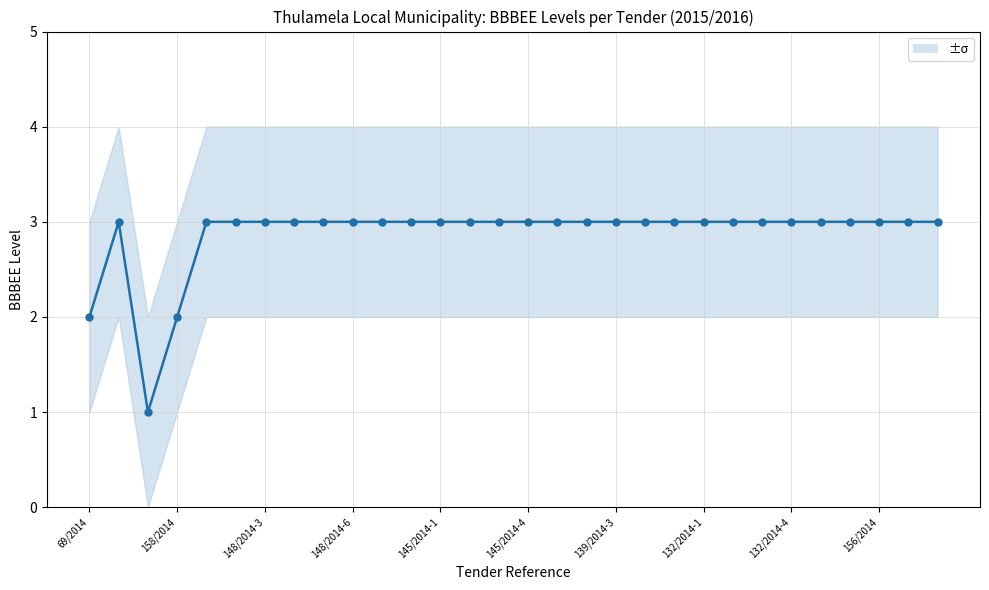

Count the values in the range 3 to 4.

27